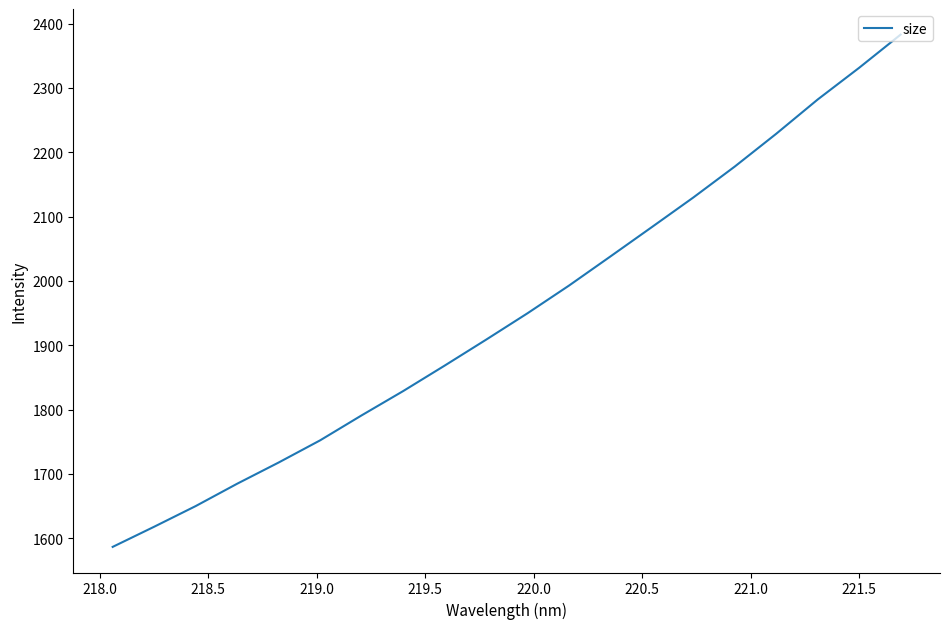

What is the smallest value displayed?

1586.5